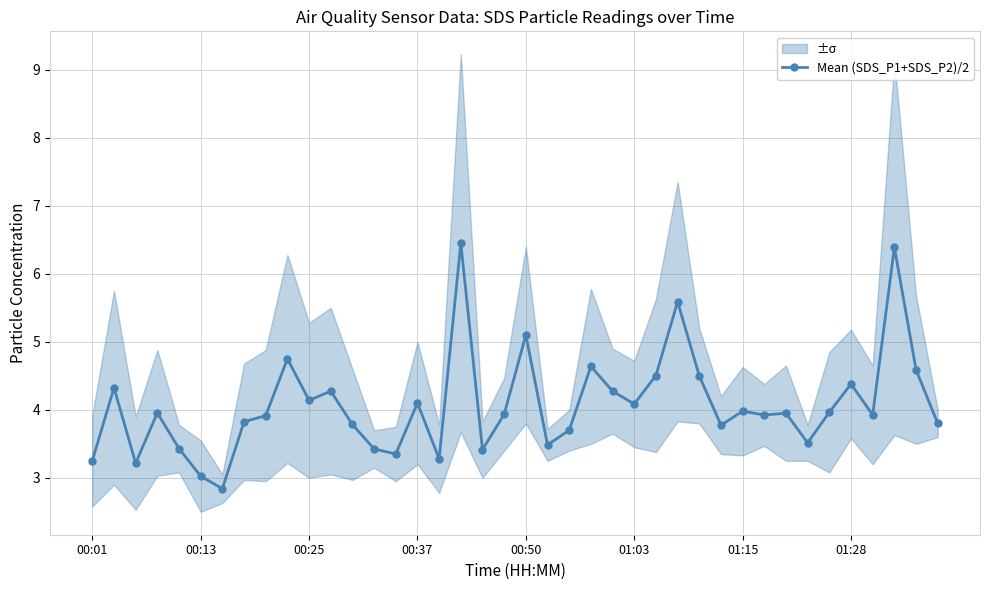

How many data points are above 3?

39